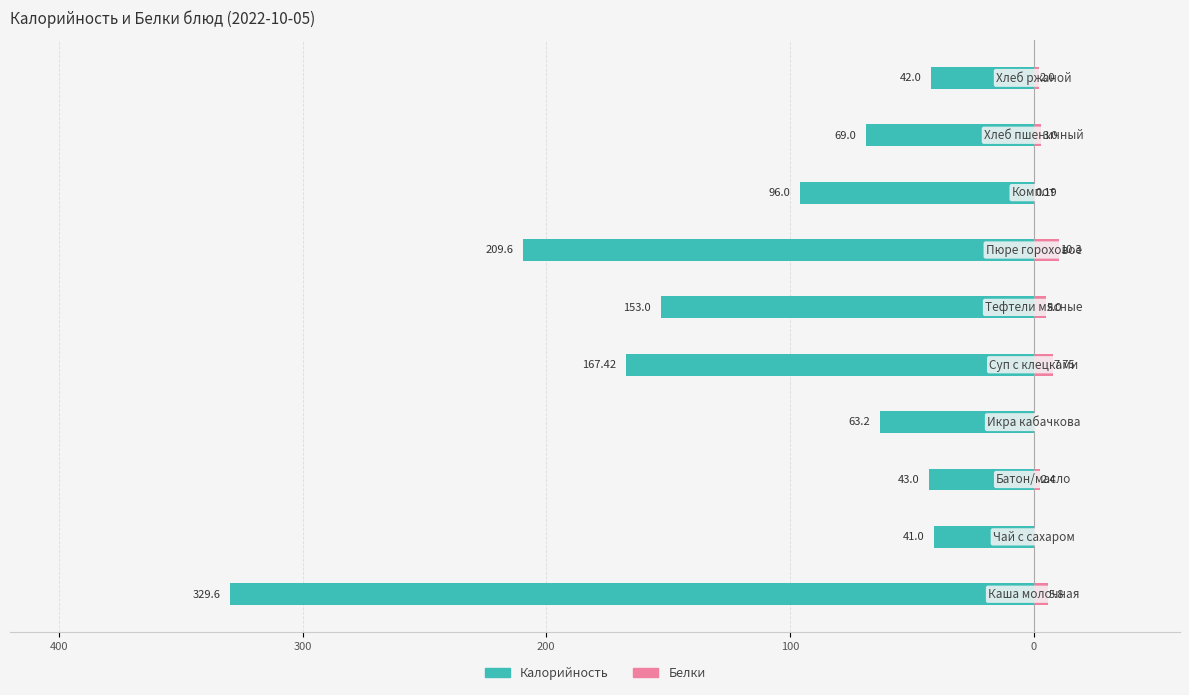

Read the Белки value at 0.

5.0